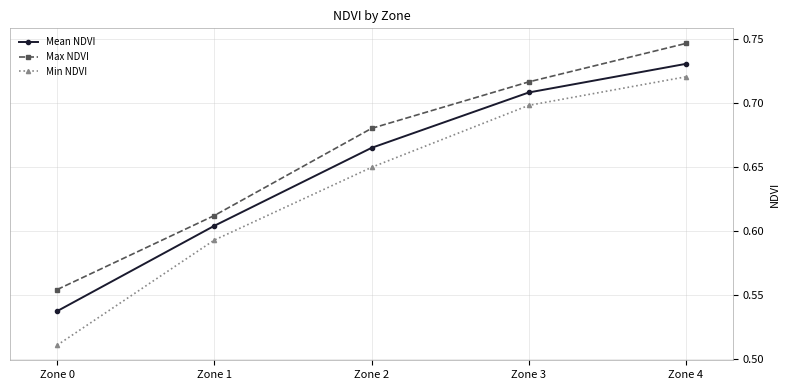

What is the difference between the Max NDVI values at Zone 4 and Zone 2?

0.1